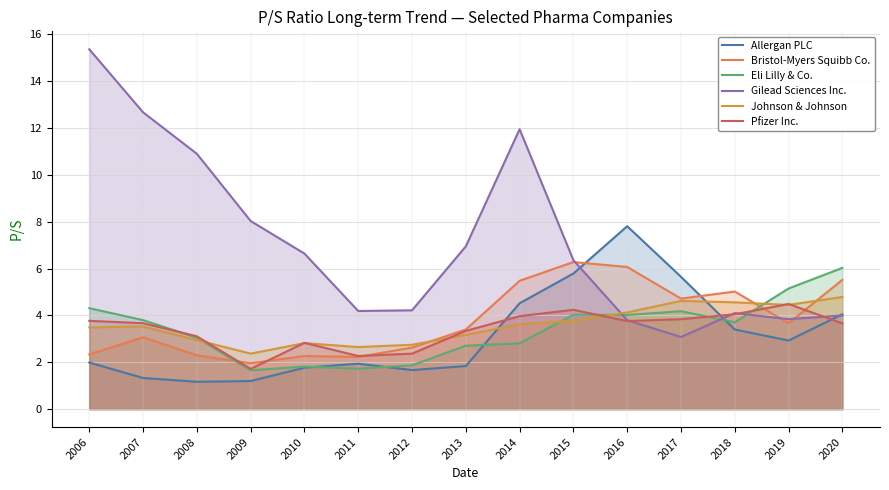

What is the value of the Johnson & Johnson point at the 5th from the left?

2.8